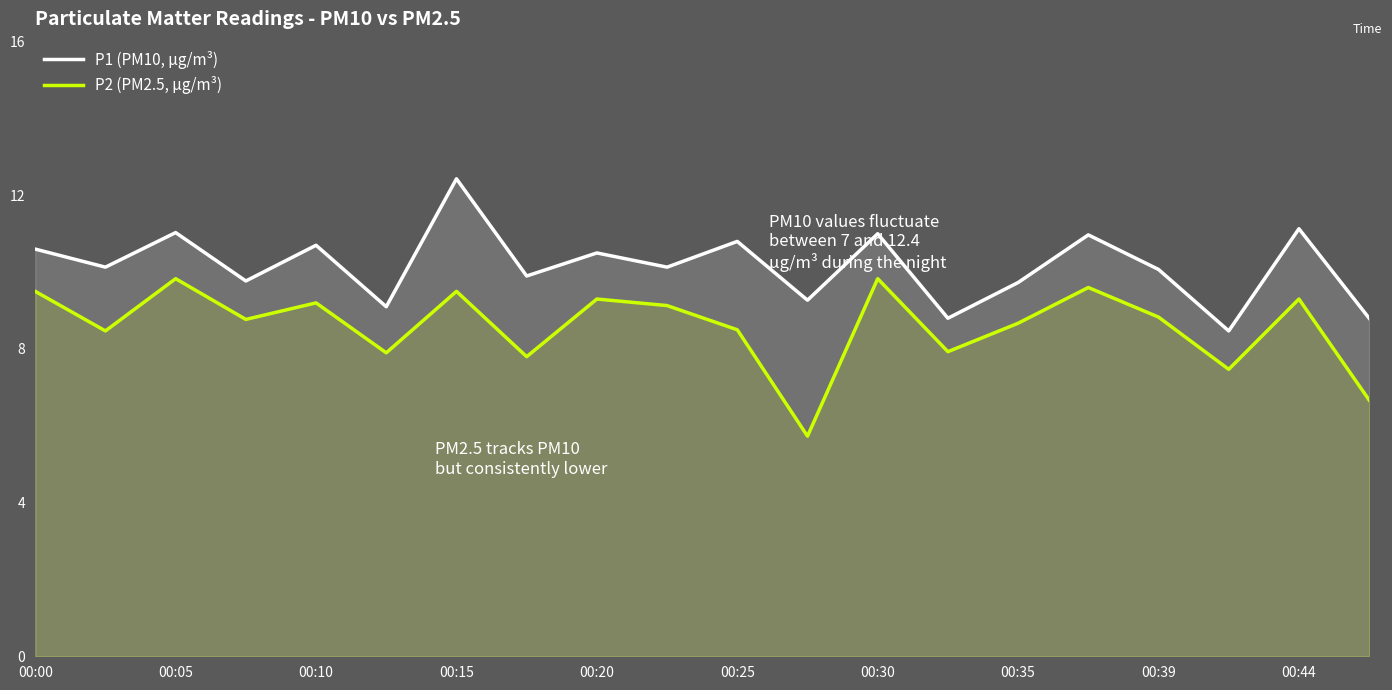

How many series are shown in this chart?

2